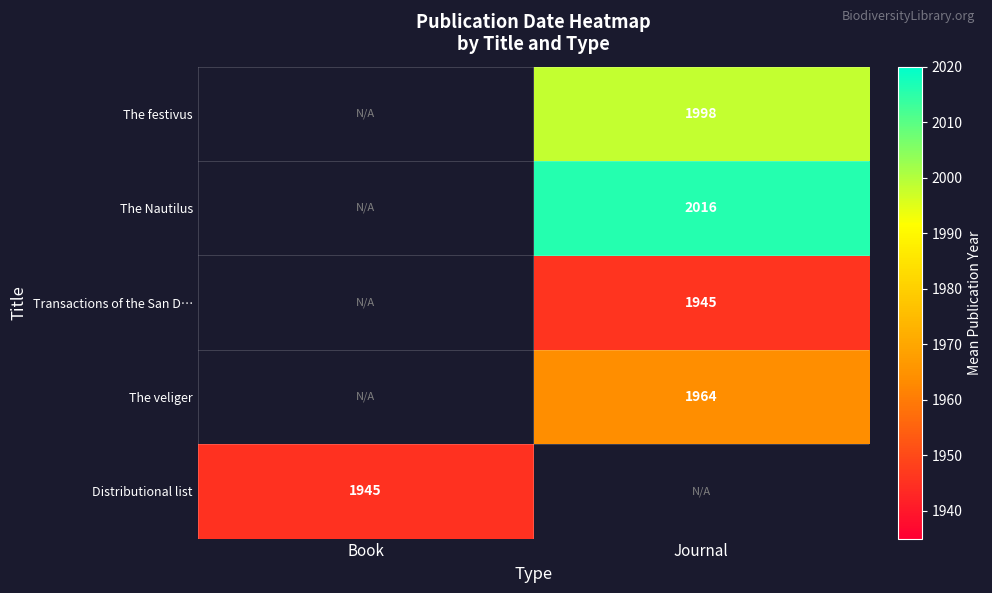

Count the number of categories in the chart.

2